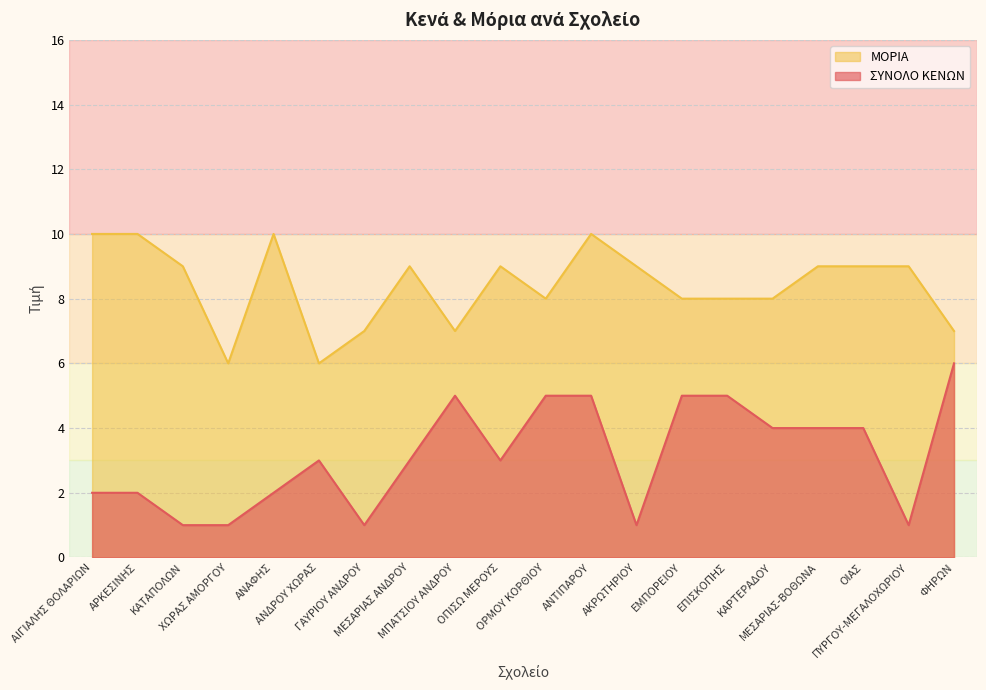

How many interior local valleys does the ΜΟΡΙΑ series have?

4